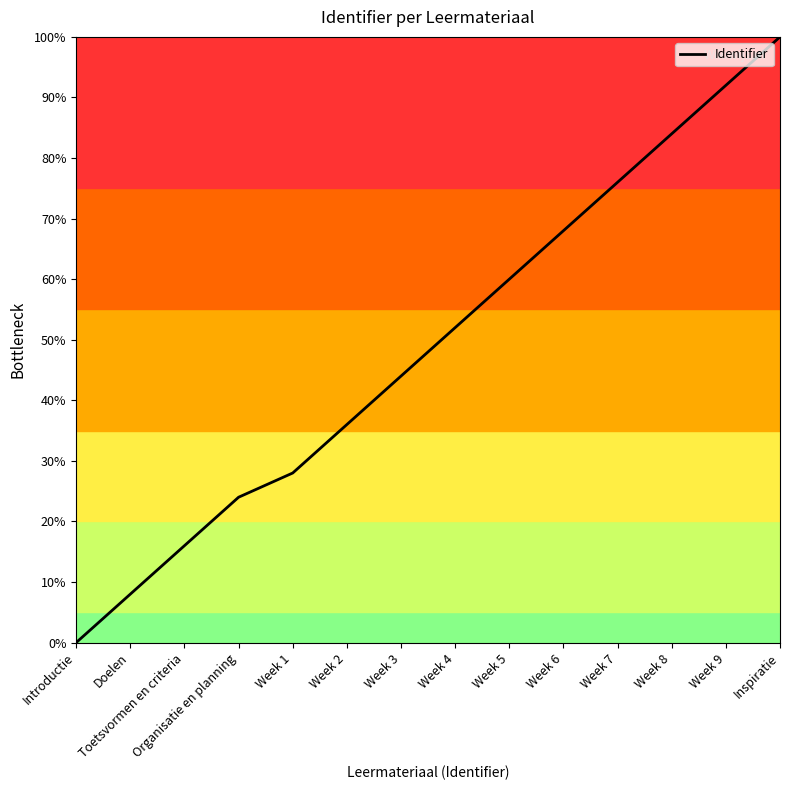

Reading left to right, list all the values displayed in this chart.

0.0	8.0	16.0	24.0	28.0	36.0	44.0	52.0	60.0	68.0	76.0	84.0	92.0	100.0